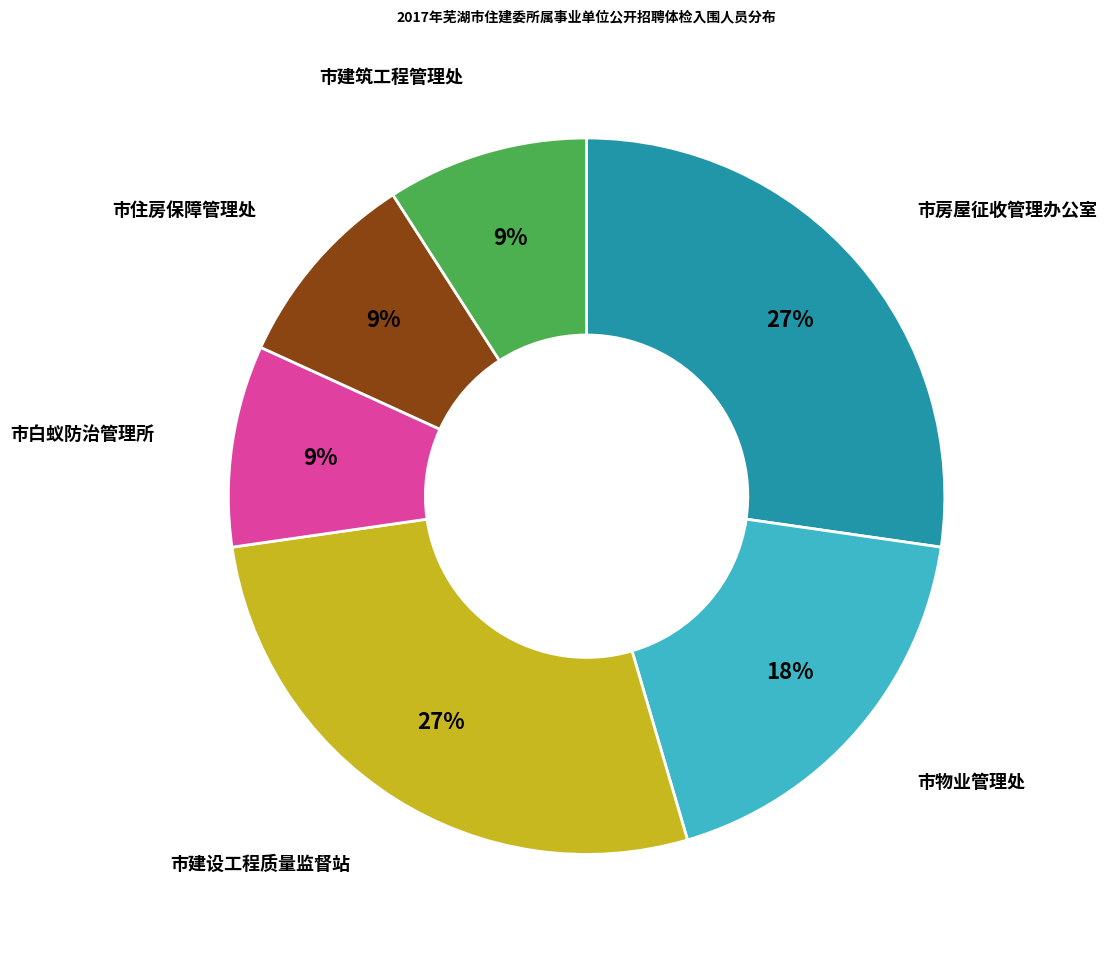

To the nearest percent, what portion does 市房屋征收管理办公室 represent?

27%